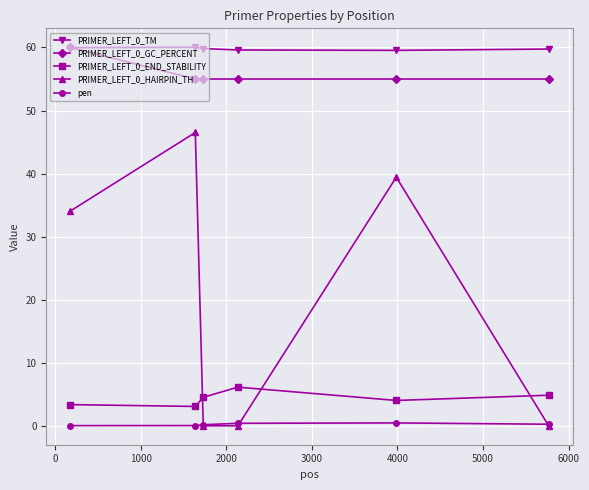

What is the maximum value for PRIMER_LEFT_0_HAIRPIN_TH?

46.5